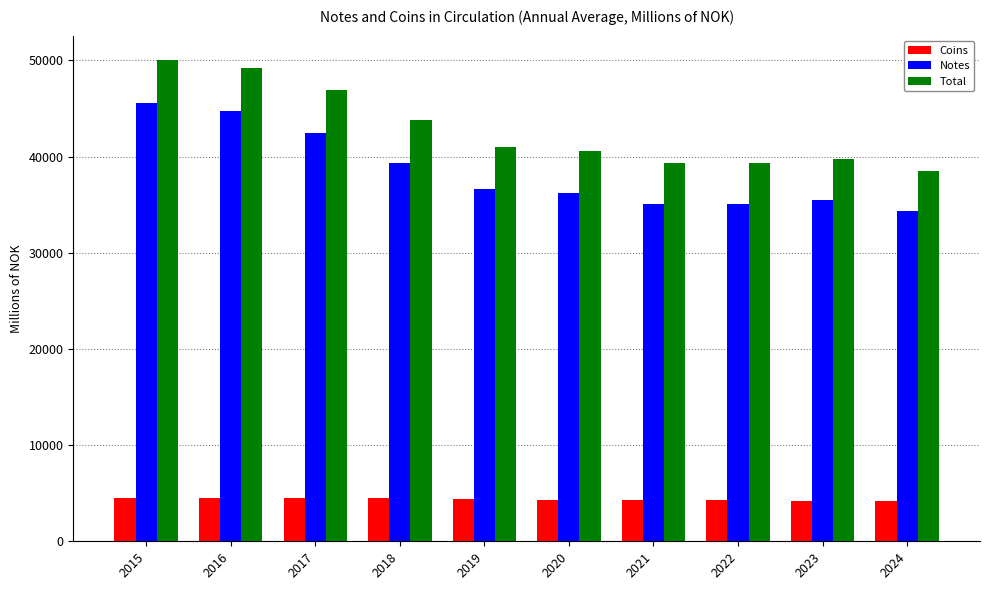

At 2020, list the series in order from largest to smallest.

Total, Notes, Coins